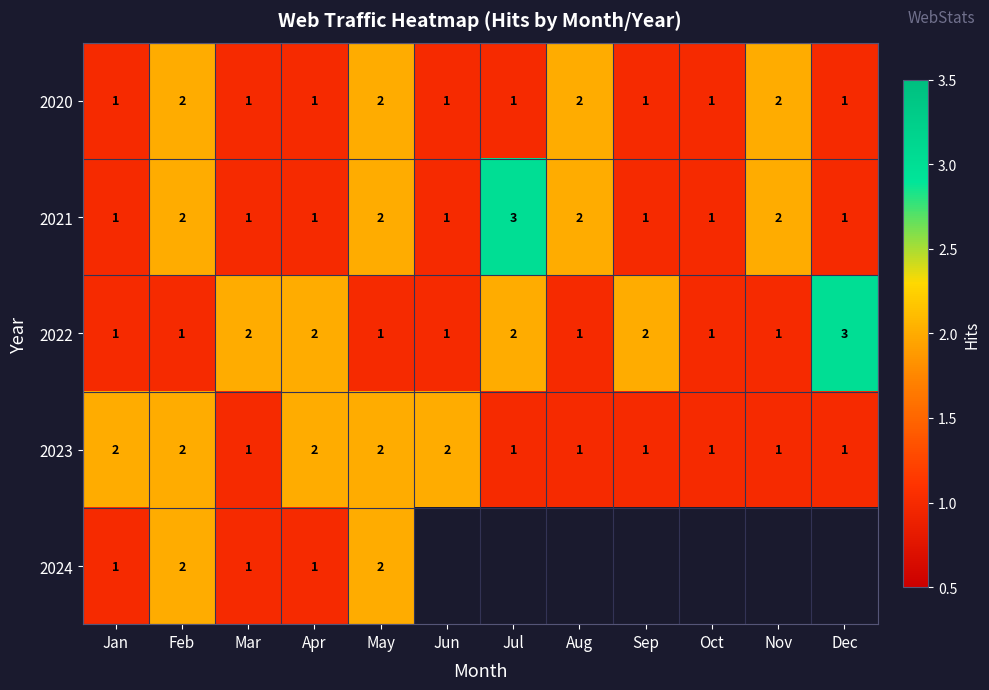

Between Sep and Oct, which is larger?

Sep